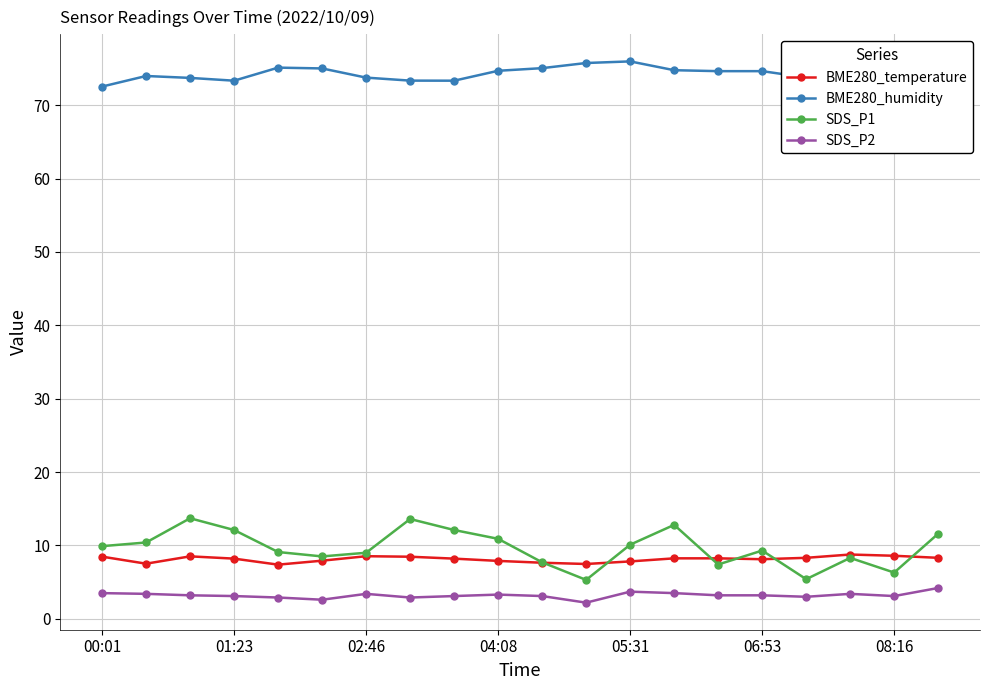

What is the minimum value shown in the chart?

2.2